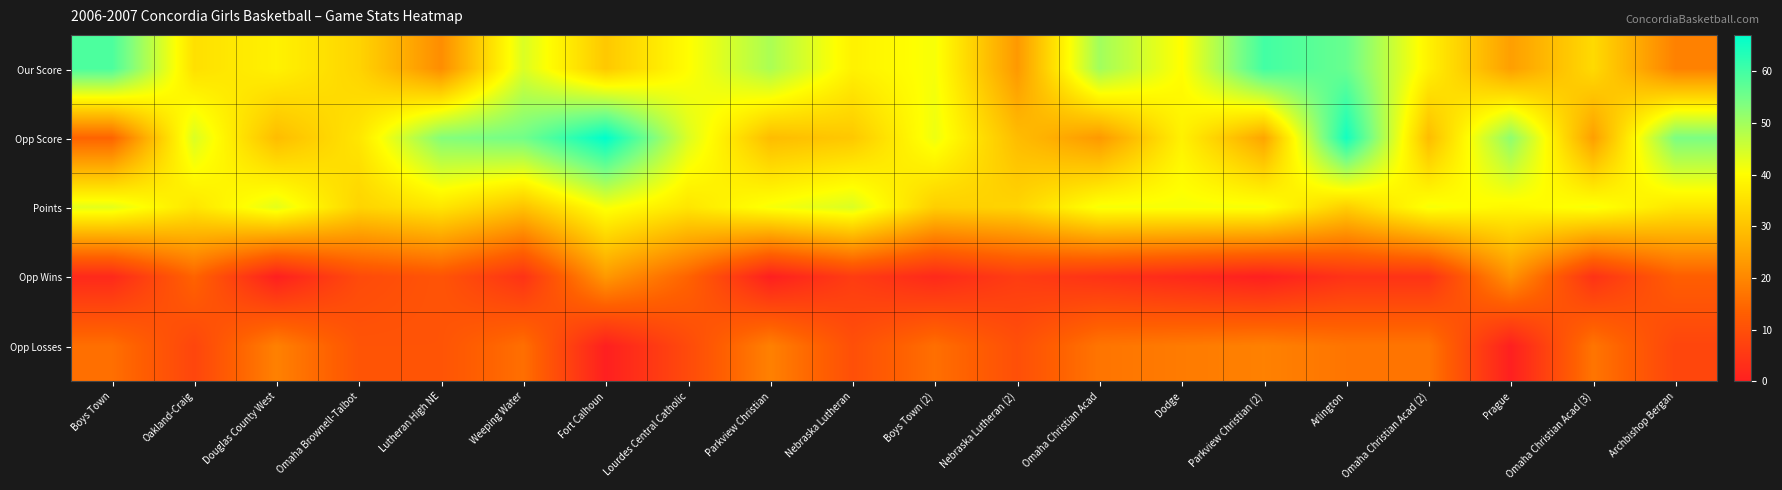

List the series in order of their peak value, highest first.

Opp Score, Our Score, Points, Opp Wins, Opp Losses